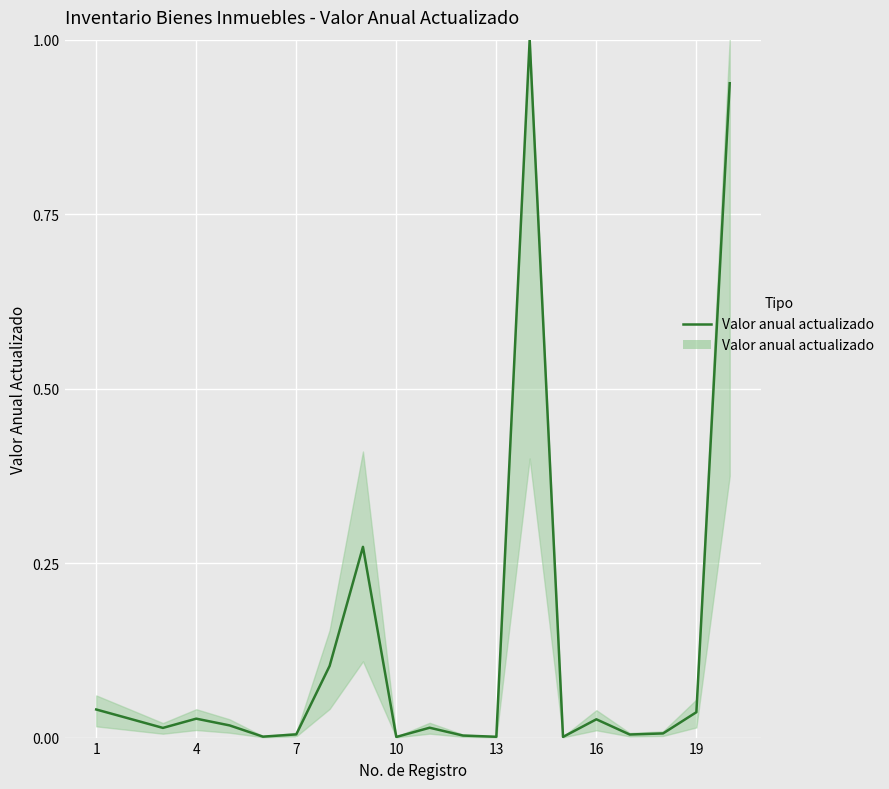

What is the greatest value displayed?

1.0